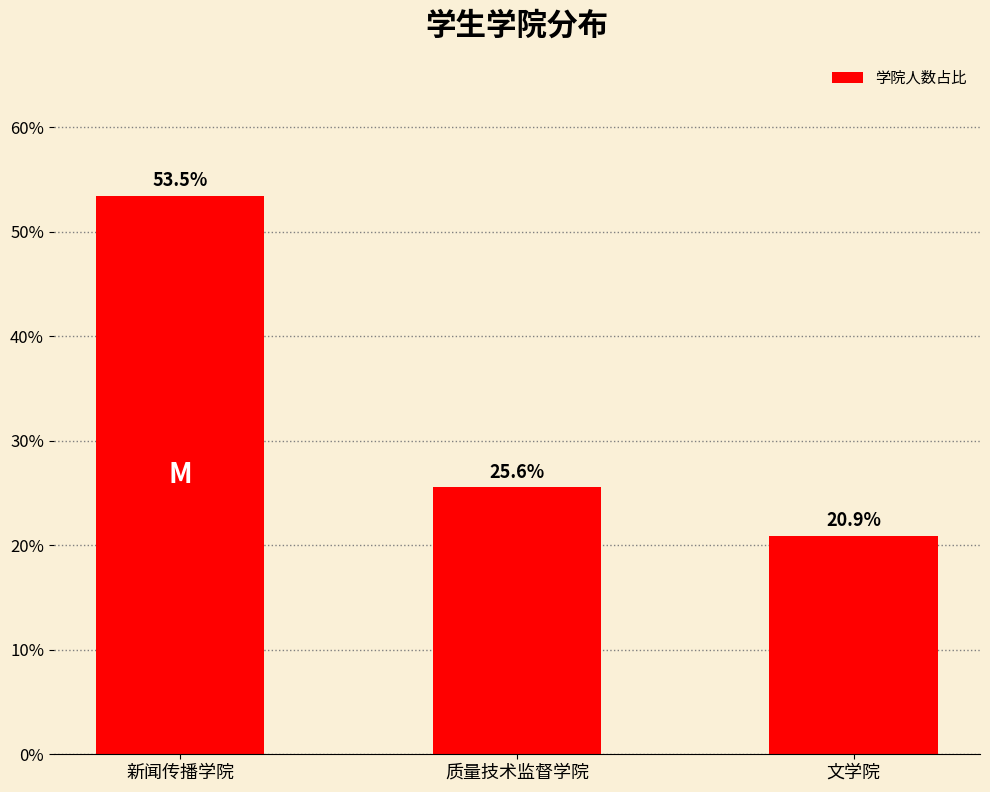

Count the number of data series in this chart.

1